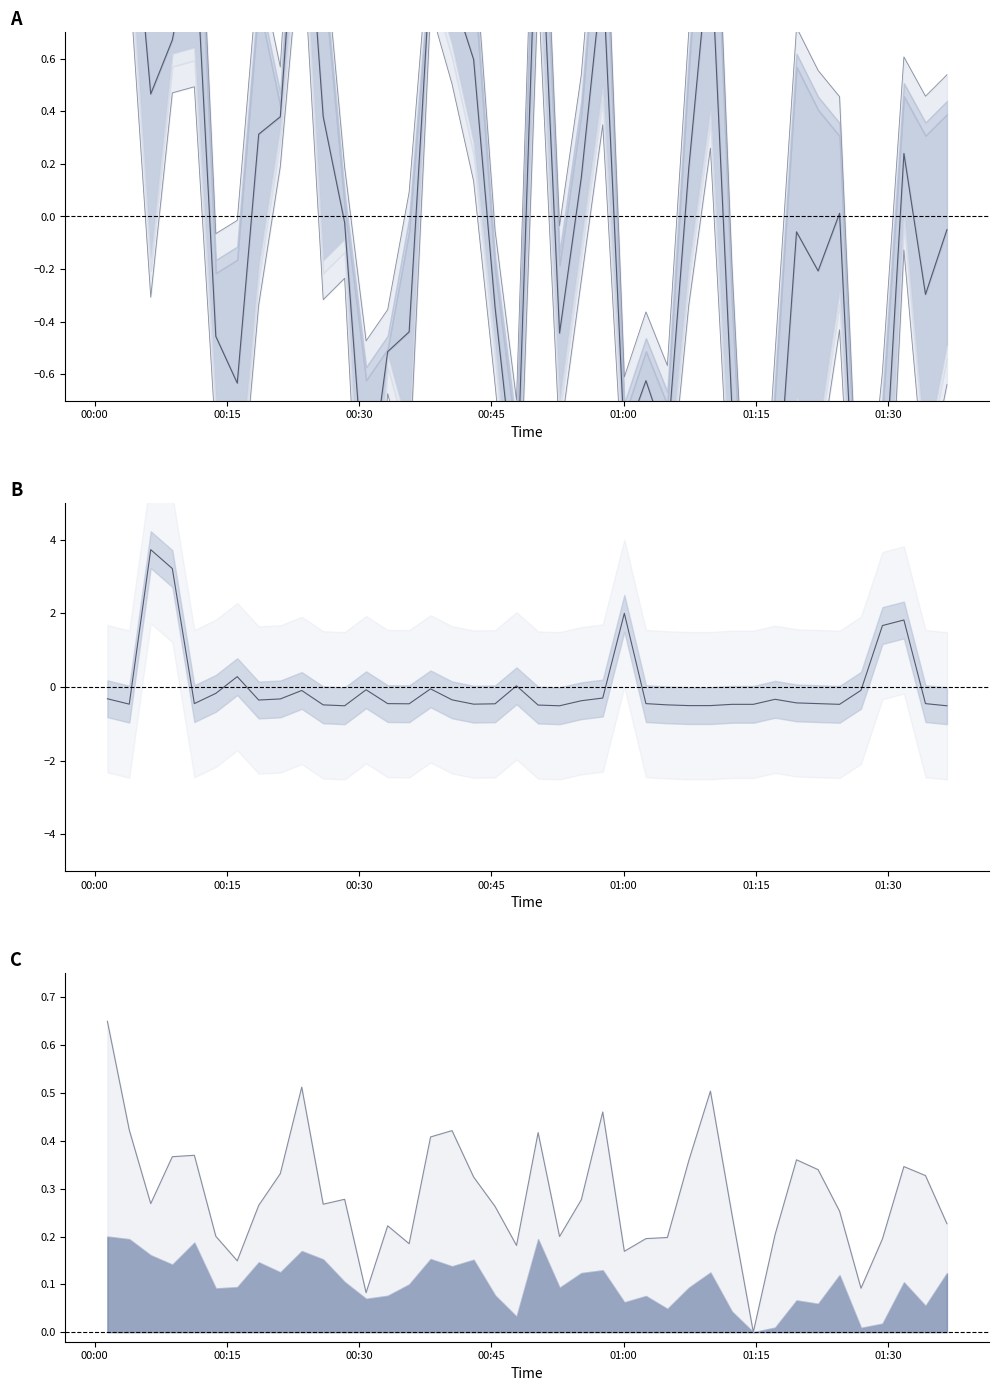

How many negative values does the SDS_P2 lower series have?

28